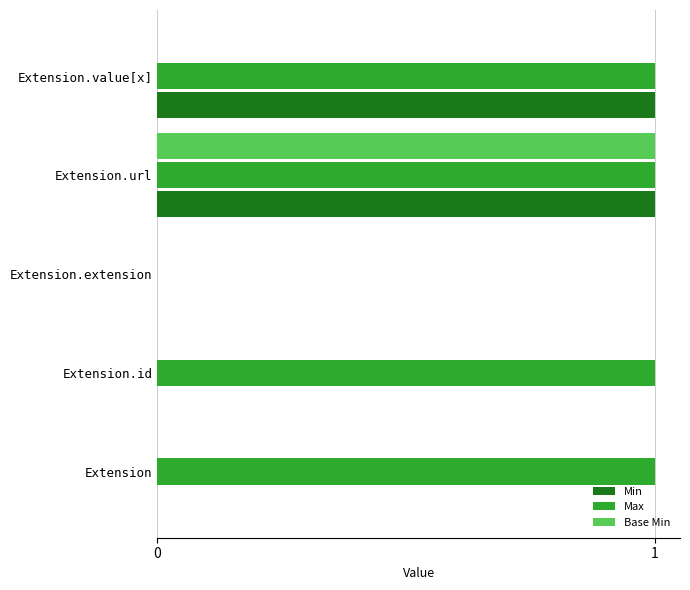

Which series changed the most between Extension.id and Extension.extension?

Max